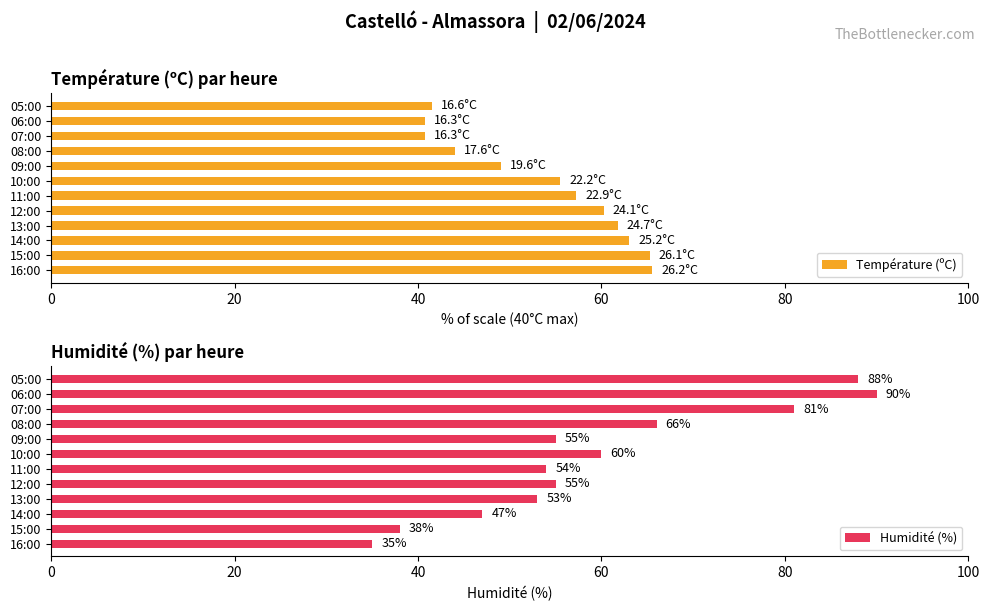

What is the value of the Humidité (%) bar at the 5th from the left?

55.0